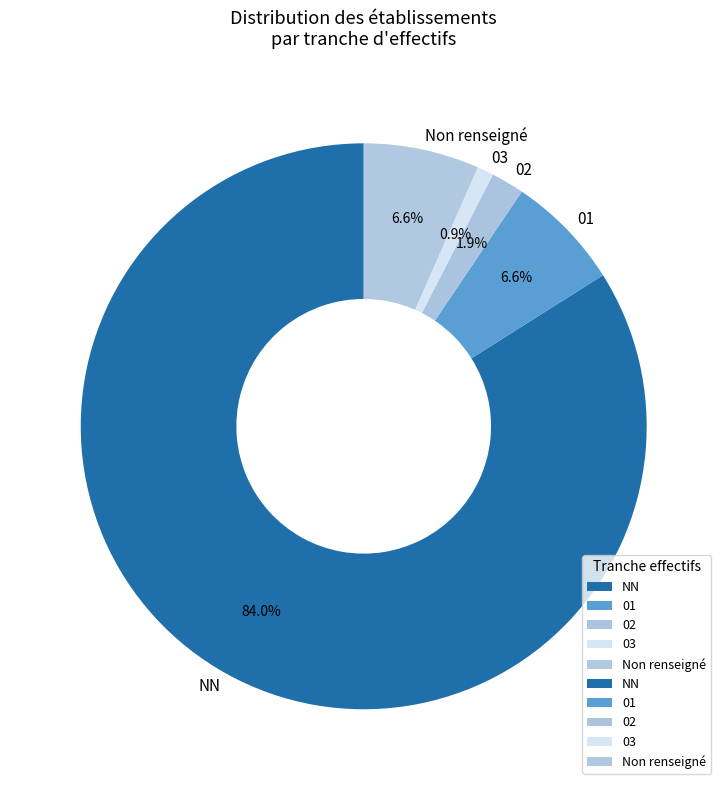

To the nearest percent, what portion does NN represent?

84%